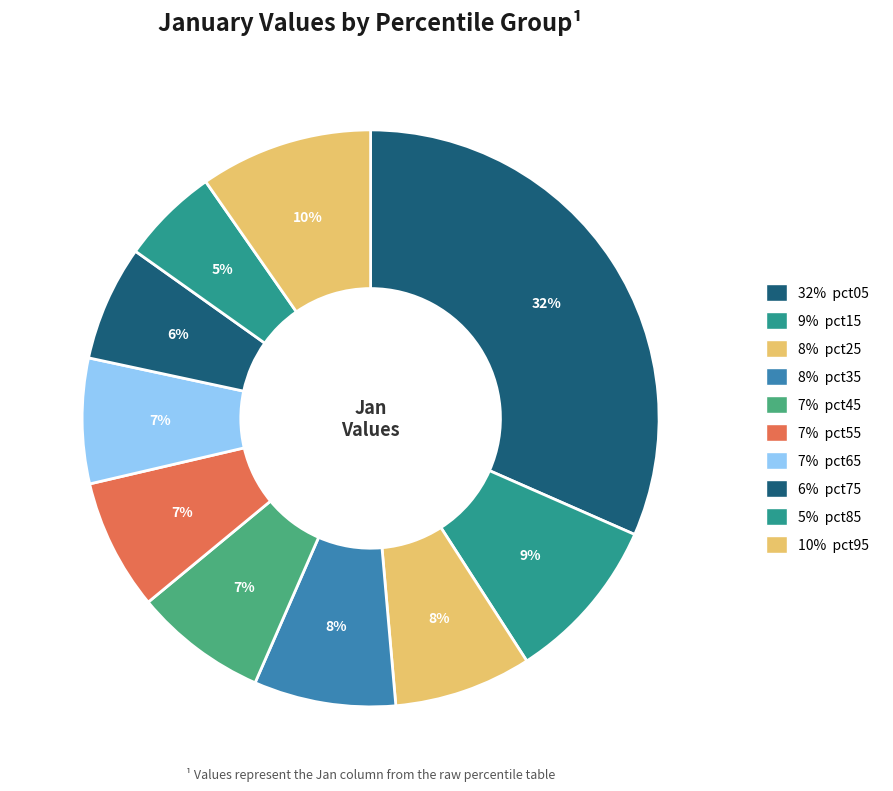

How many segments does this pie chart have?

10